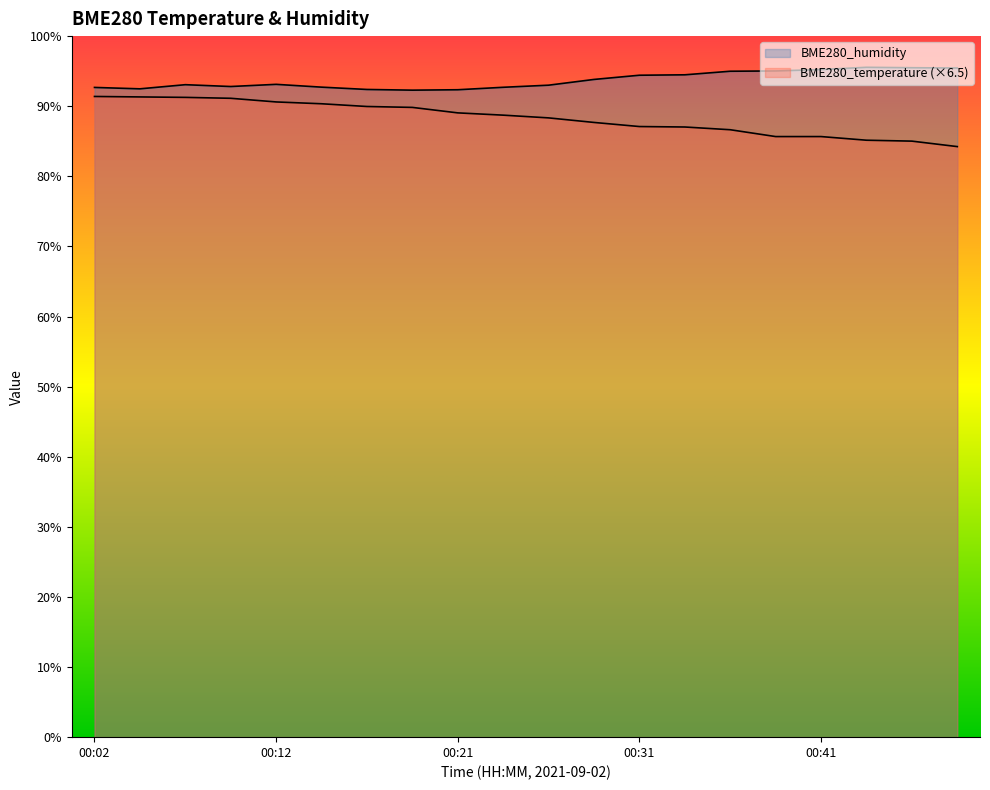

What is the difference between the maximum and minimum values in the BME280_temperature series?

7.1